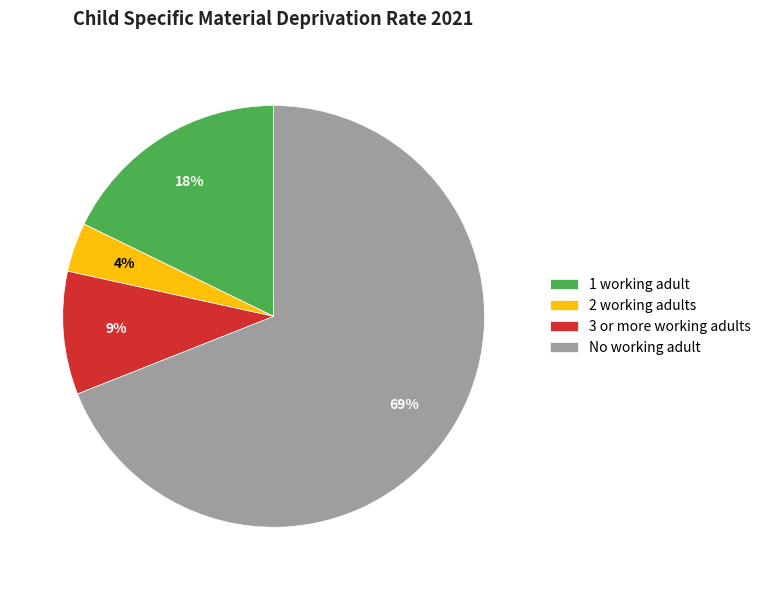

To the nearest percent, what is the combined percentage of 3 or more working adults and No working adult?

78%